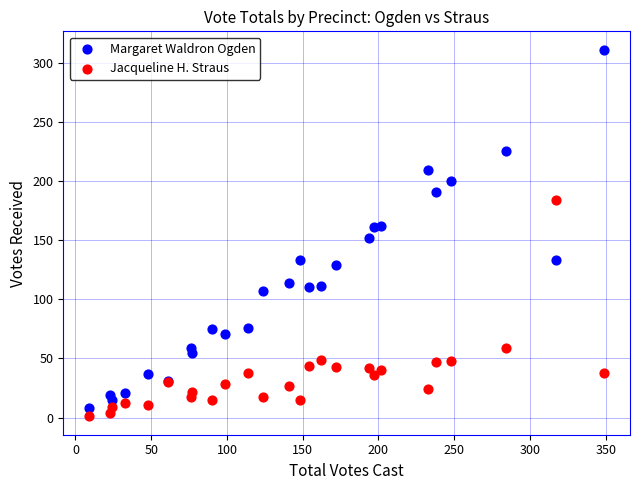

Which series reaches the maximum Y coordinate?

Margaret Waldron Ogden